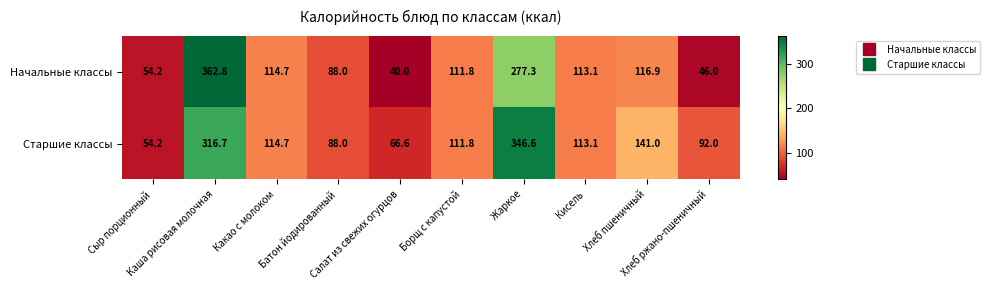

What is the total value across all series at Жаркое?

623.9